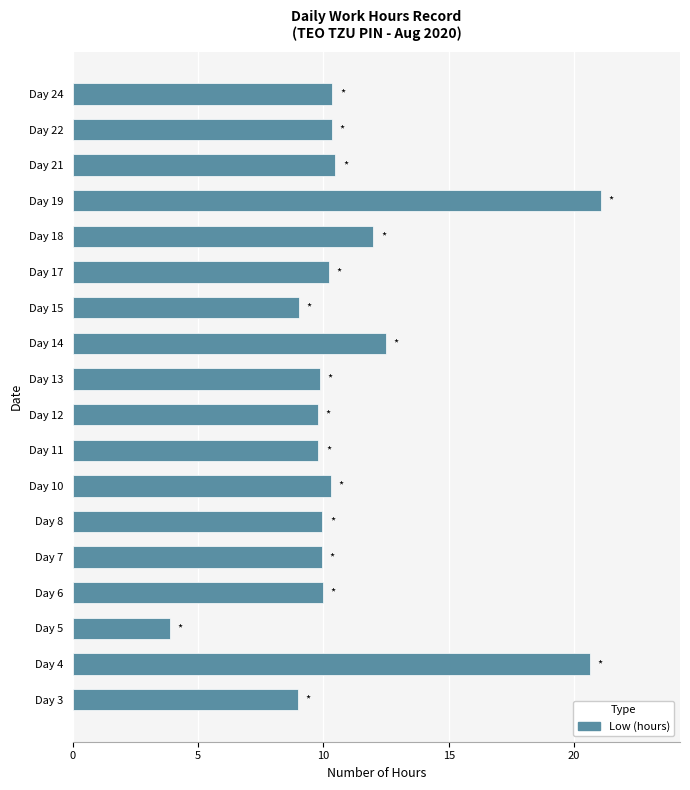

What is the maximum value shown in the chart?

21.1